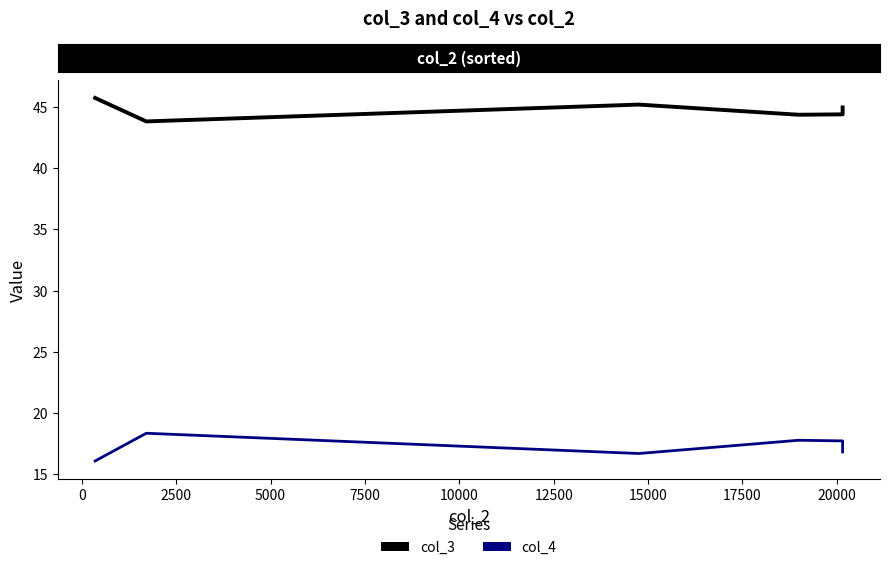

True or false: col_4 has a value of 6.8 at 12500.

False